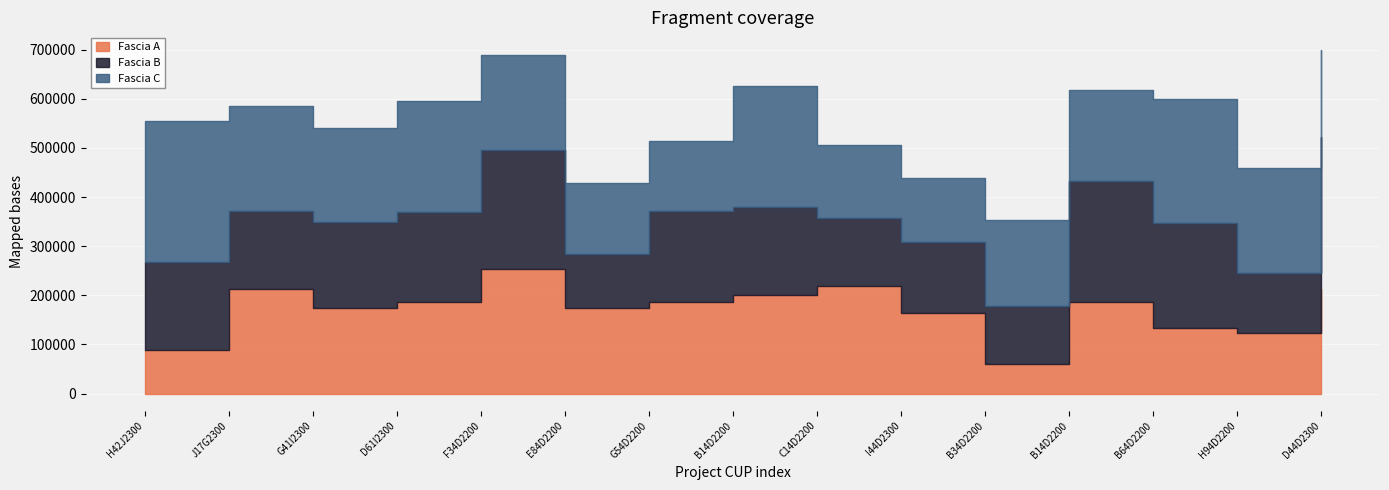

Reading right to left, extract all data points from this chart.

Fascia A: 212371.5	122951.9	134129.4	186290.8	59613.0	163935.9	219823.1	201194.0	186290.8	175113.3	253355.4	186290.8	175113.3	212371.5	89419.6
Fascia B: 309242.7	122951.9	212371.5	245903.8	119226.1	145306.8	137855.2	178839.1	186290.8	108048.6	242178.0	182565.0	175113.3	160210.1	178839.1
Fascia C: 178839.1	212371.5	253355.4	186290.8	175113.3	130403.5	149032.6	245903.8	141581.0	145306.8	193742.4	227274.7	190016.6	212371.5	286887.8